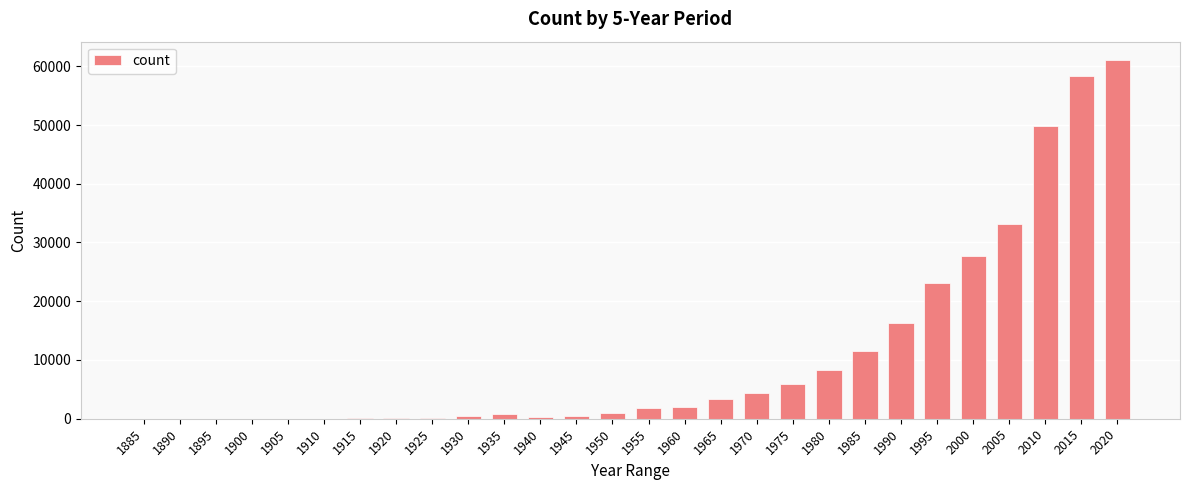

The value at 1990 is 16344. True or false?

True